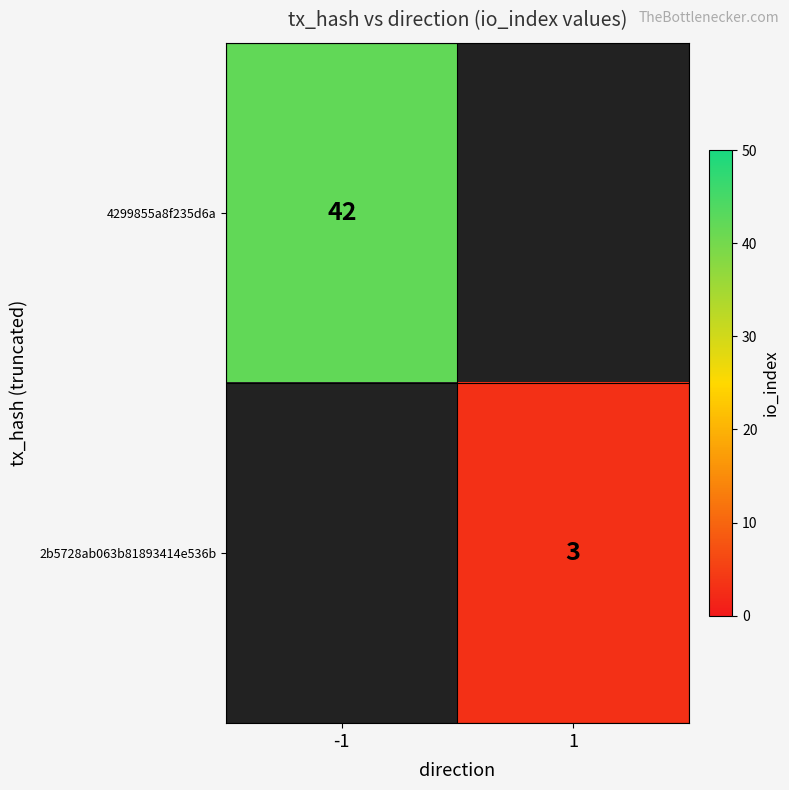

The 4299855a8f235d6a series shows 20 at -1. True or false?

False